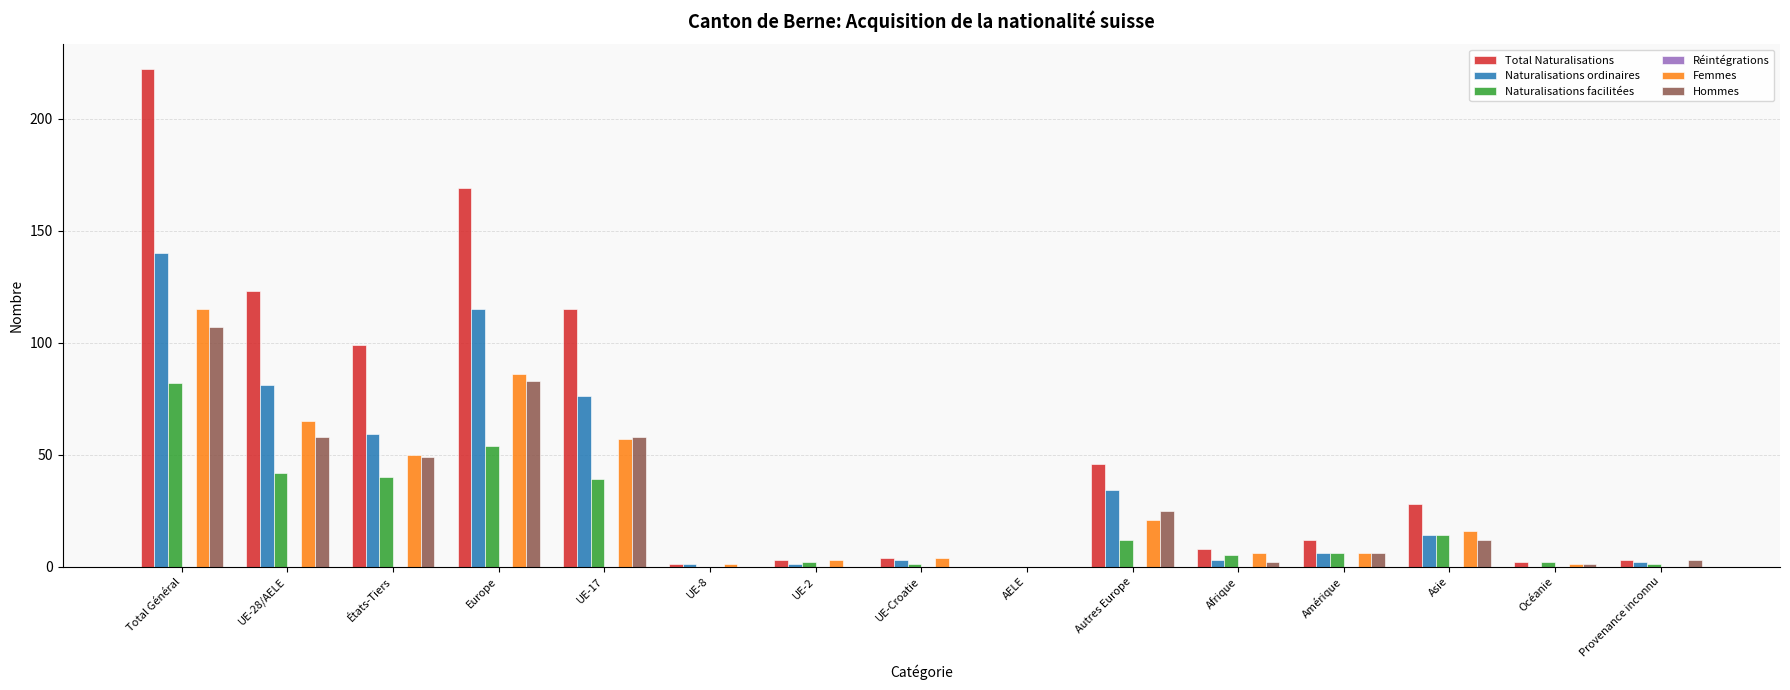

What is the sum of the Hommes values at Autres Europe and UE-2?

25